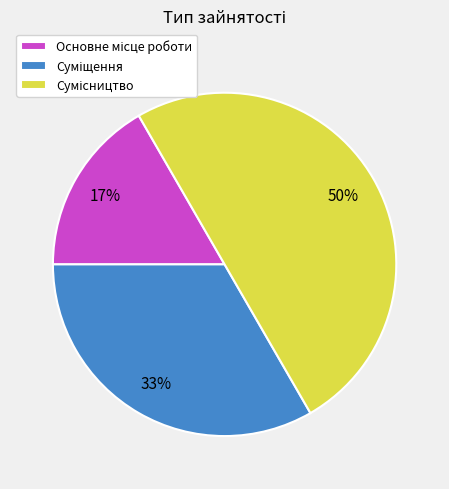

To the nearest percent, what is the average slice percentage?

33%